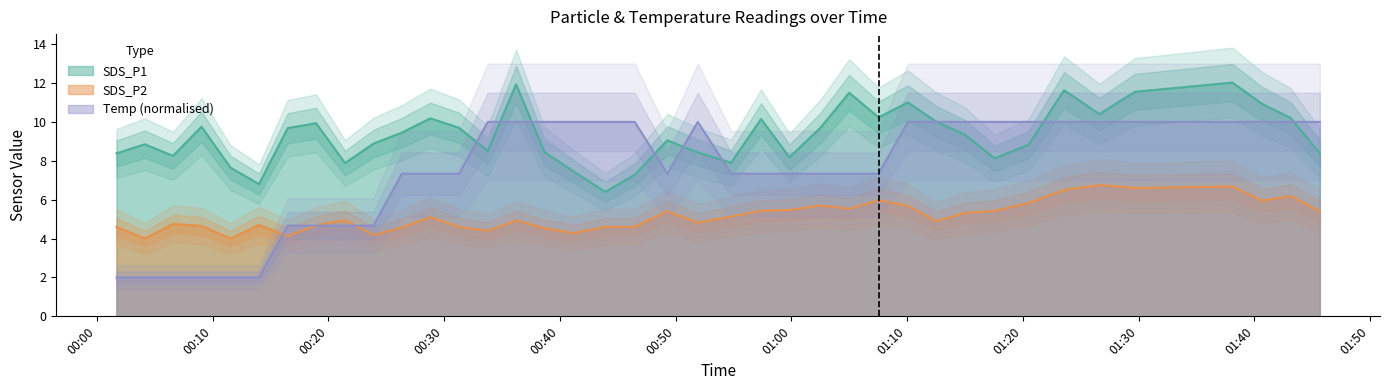

True or false: SDS_P1 and SDS_P2 cross at least once.

False